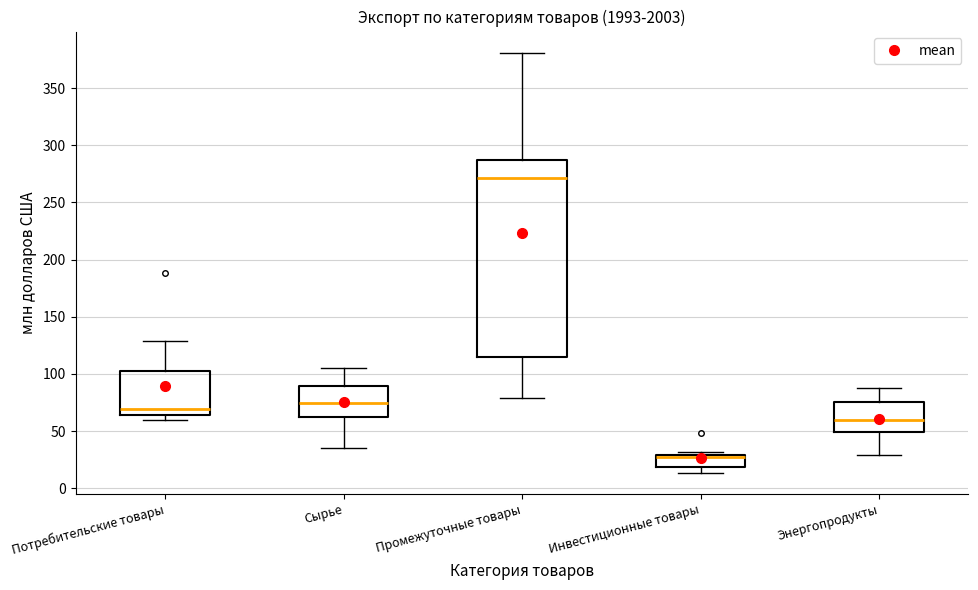

Reading left to right, read every box against the y-axis: the position of its median line, the range the box covers, and the ends of its whiskers. The values are not printed on the chart, so give them approximately, as read against the axis.

Потребительские товары: median 70, box 65 to 100, whiskers 60 to 130
Сырье: median 75, box 60 to 90, whiskers 35 to 105
Промежуточные товары: median 270, box 115 to 285, whiskers 80 to 380
Инвестиционные товары: median 25, box 20 to 30, whiskers 15 to 30 (just above the box's upper edge)
Энергопродукты: median 60, box 50 to 75, whiskers 30 to 85